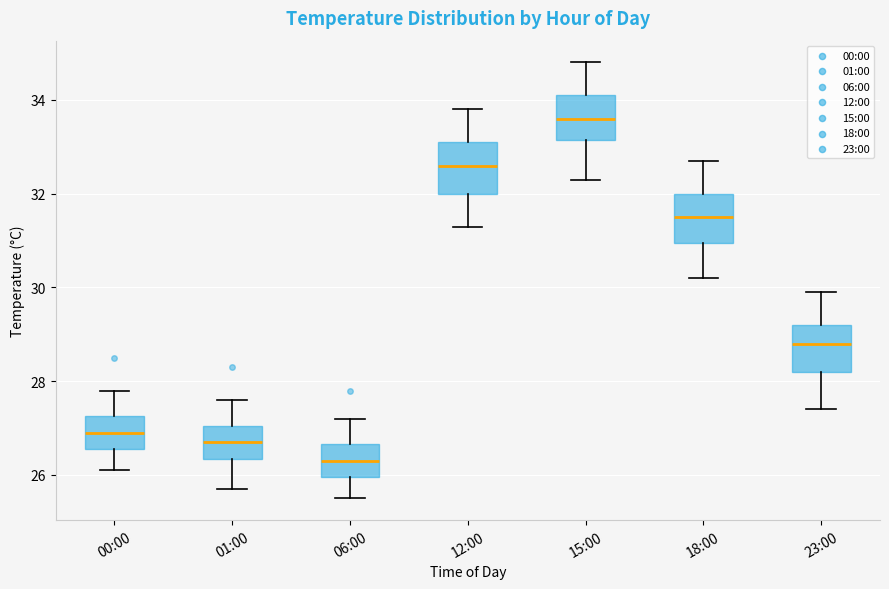

Reading left to right, read every box against the y-axis: the position of its median line, the range the box covers, and the ends of its whiskers. The values are not printed on the chart, so give them approximately, as read against the axis.

00:00: median 27.0, box 26.6 to 27.2, whiskers 26.2 to 27.8
01:00: median 26.8, box 26.4 to 27.0, whiskers 25.8 to 27.6
06:00: median 26.4, box 26.0 to 26.6, whiskers 25.6 to 27.2
12:00: median 32.6, box 32.0 to 33.2, whiskers 31.4 to 33.8
15:00: median 33.6, box 33.2 to 34.2, whiskers 32.4 to 34.8
18:00: median 31.6, box 31.0 to 32.0, whiskers 30.2 to 32.8
23:00: median 28.8, box 28.2 to 29.2, whiskers 27.4 to 30.0